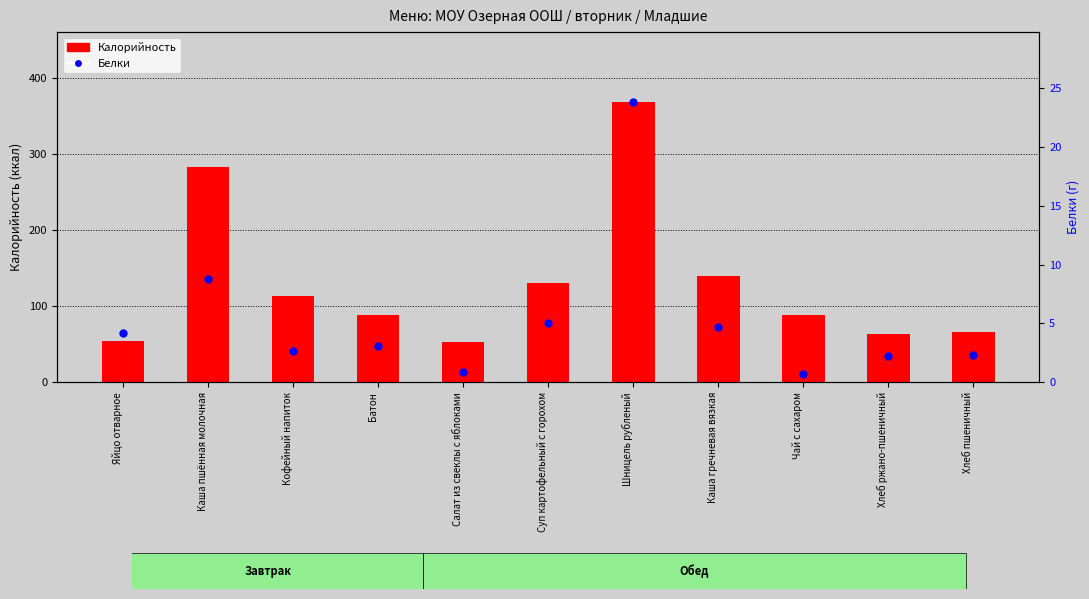

Which series reaches the minimum Y coordinate?

Белки